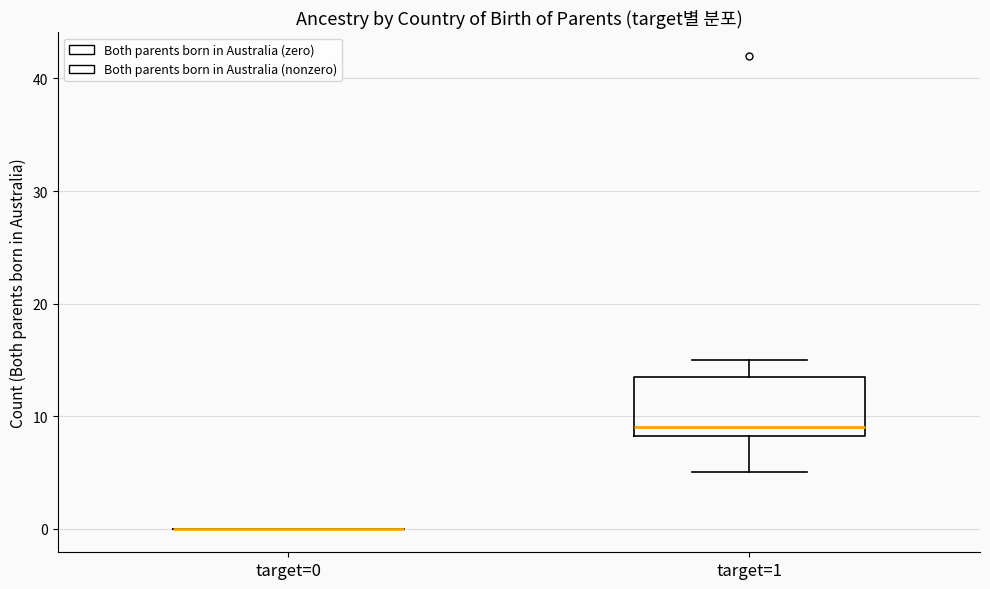

Where does the upper whisker of the box for target=1 end on the y-axis? The values are not printed on the chart, so give them approximately, as read against the axis.

15